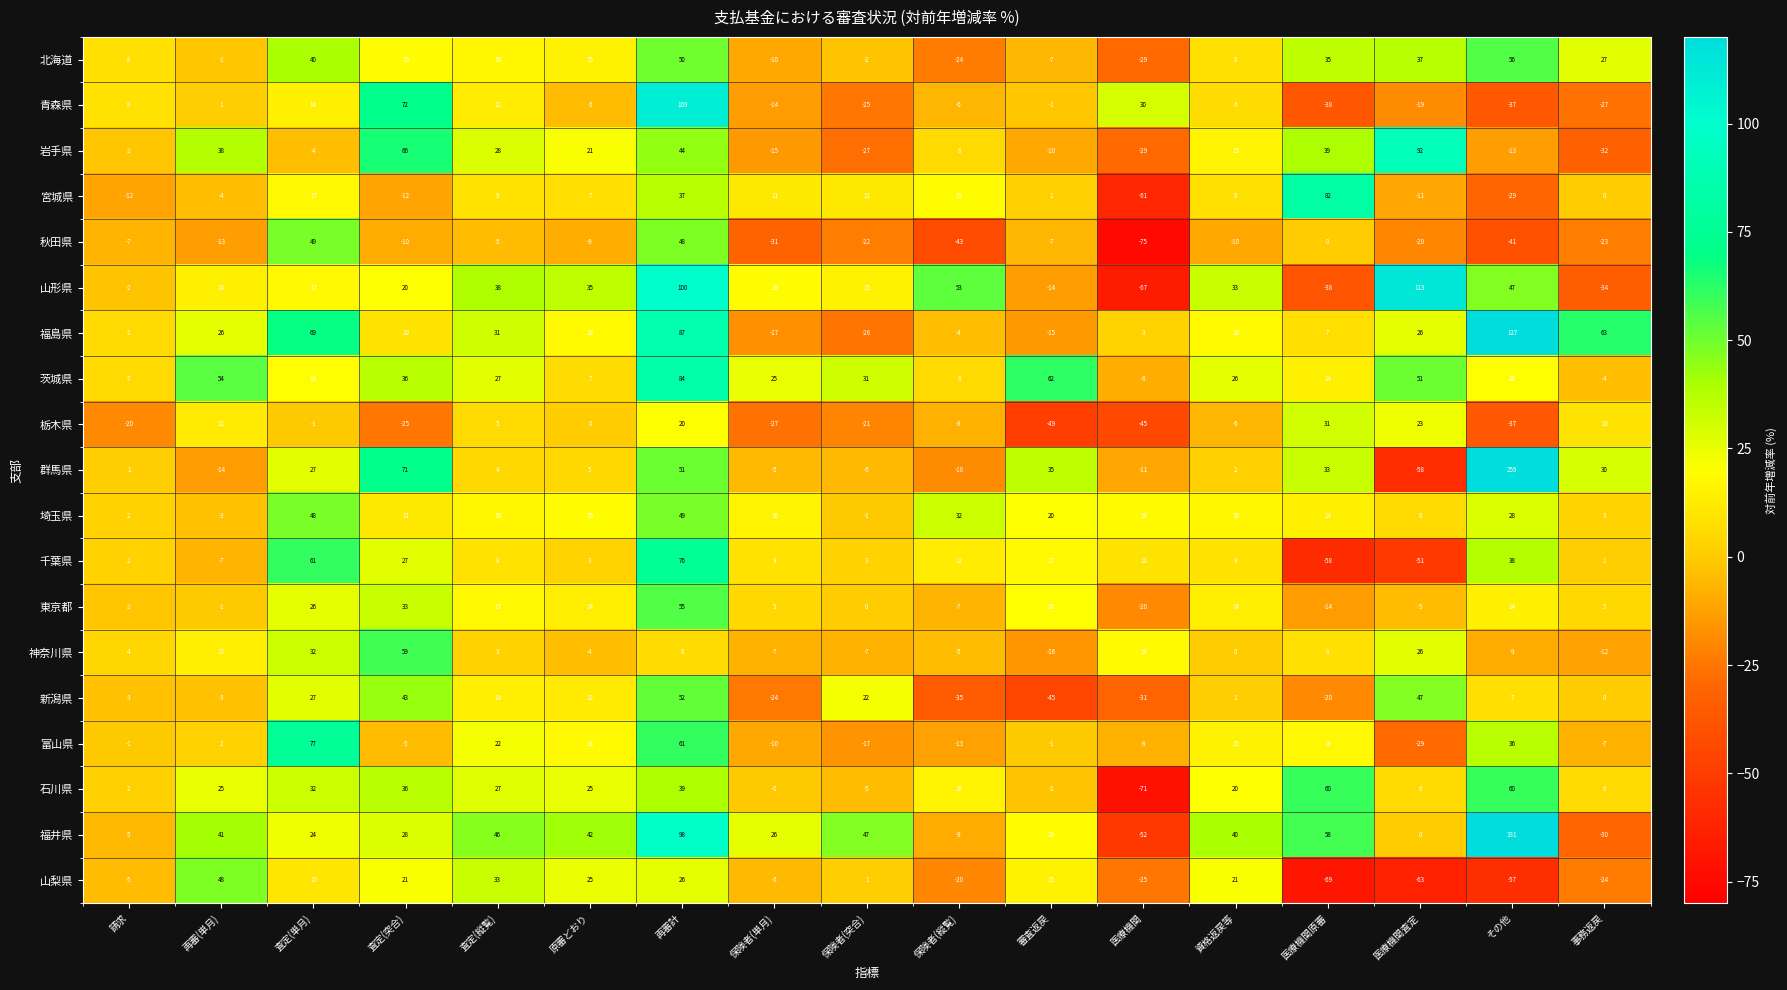

At 再審計, list the series in order from smallest to largest.

神奈川県, 栃木県, 山梨県, 宮城県, 石川県, 岩手県, 秋田県, 埼玉県, 北海道, 群馬県, 新潟県, 東京都, 富山県, 千葉県, 茨城県, 福島県, 福井県, 山形県, 青森県